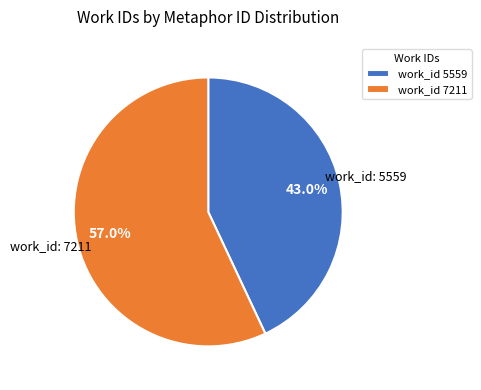

What is the smallest slice in the pie chart?

work_id 5559